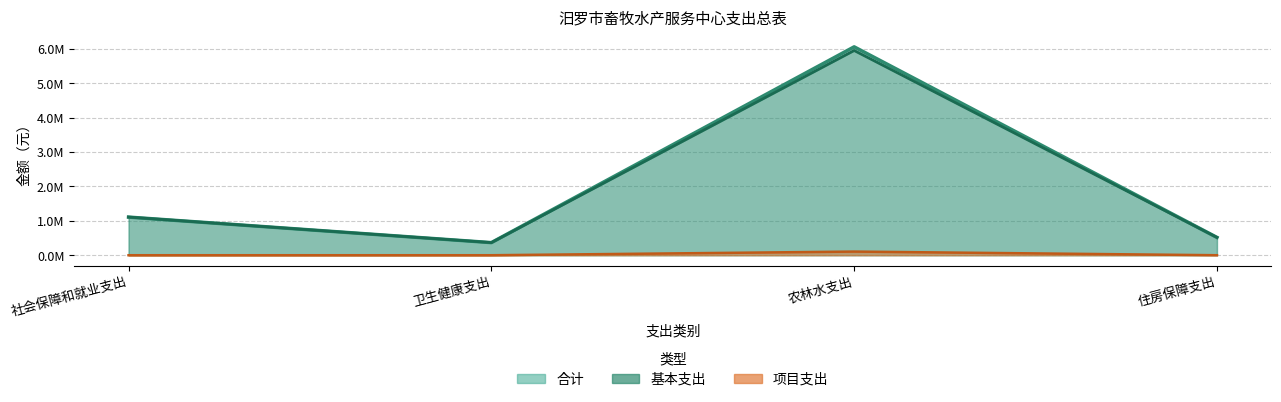

List the labels in order of 合计 value, smallest first.

卫生健康支出, 住房保障支出, 社会保障和就业支出, 农林水支出